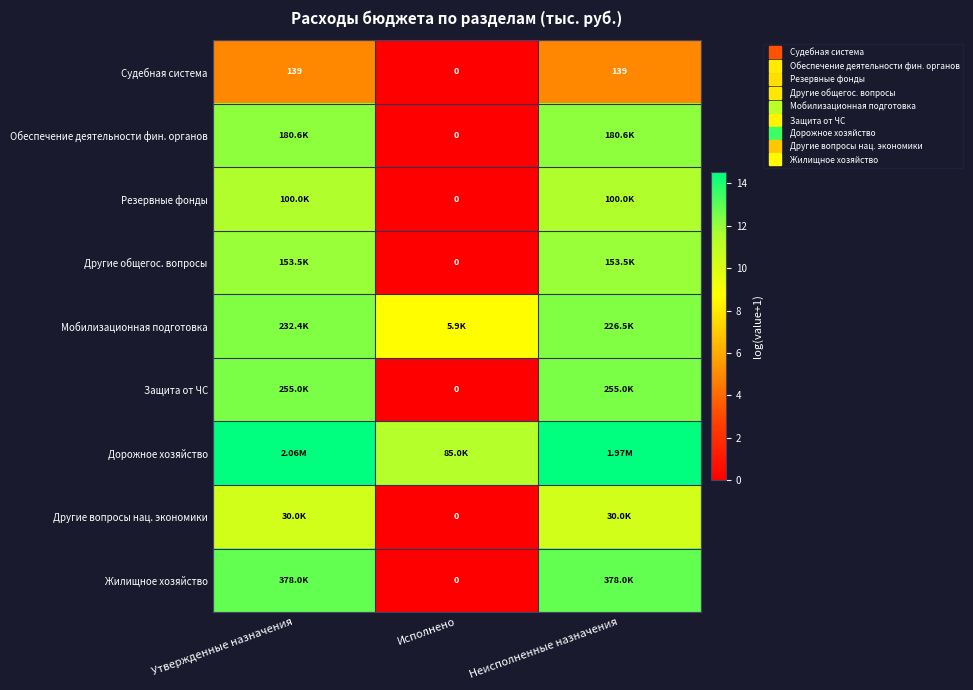

At which category does the chart reach its peak across all series?

Утвержденные назначения